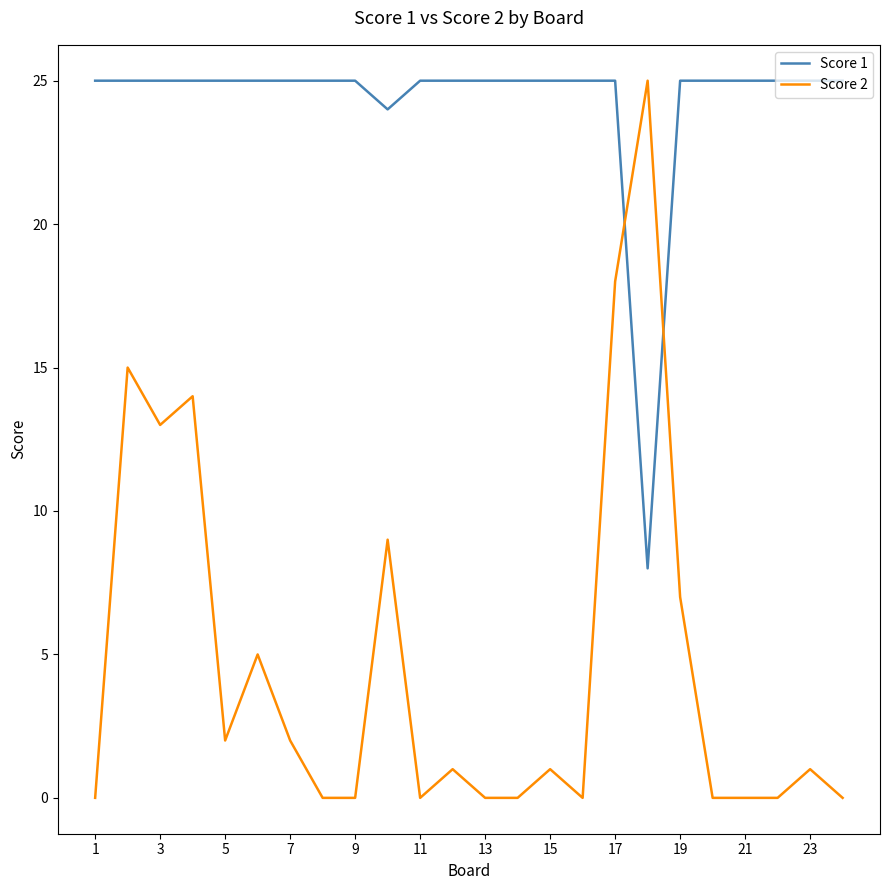

What is the difference between the second highest and minimum values in the Score 2 series?

18